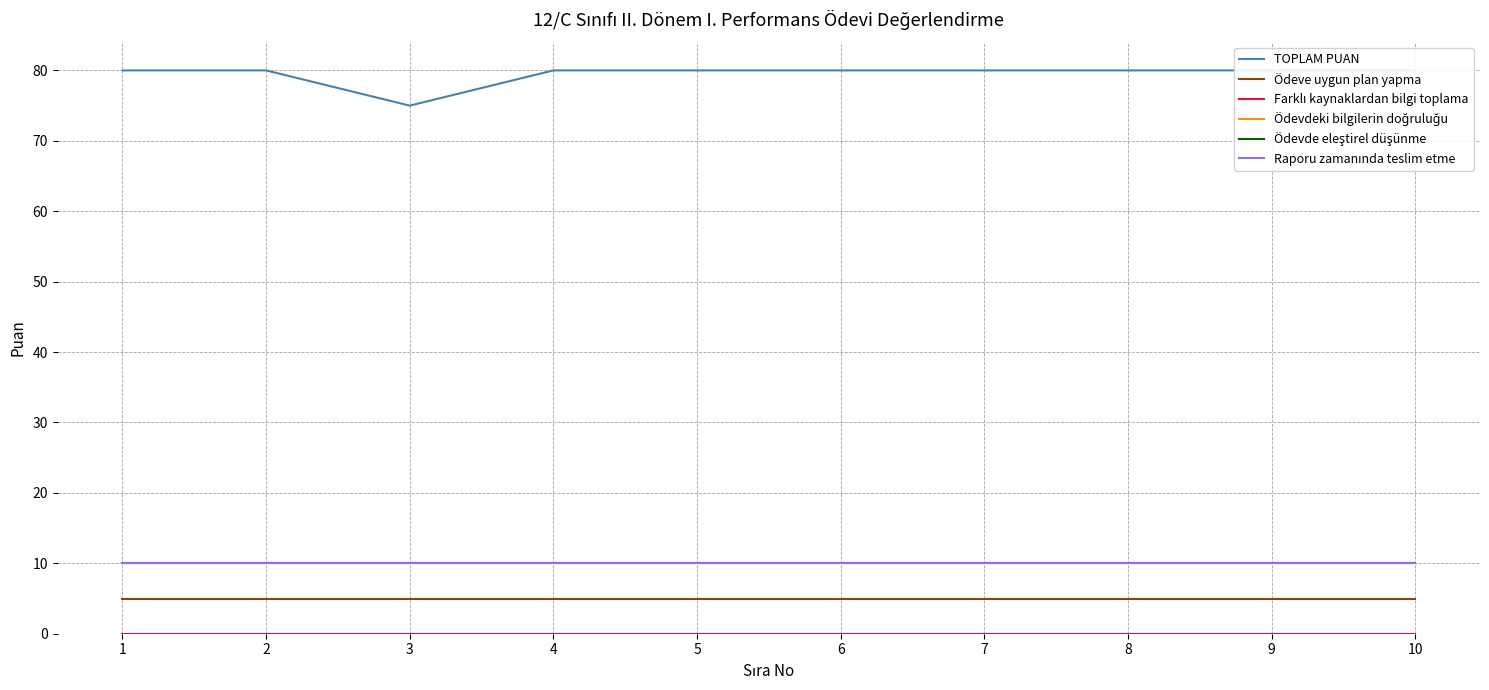

How many data points in TOPLAM PUAN are less than 80?

1